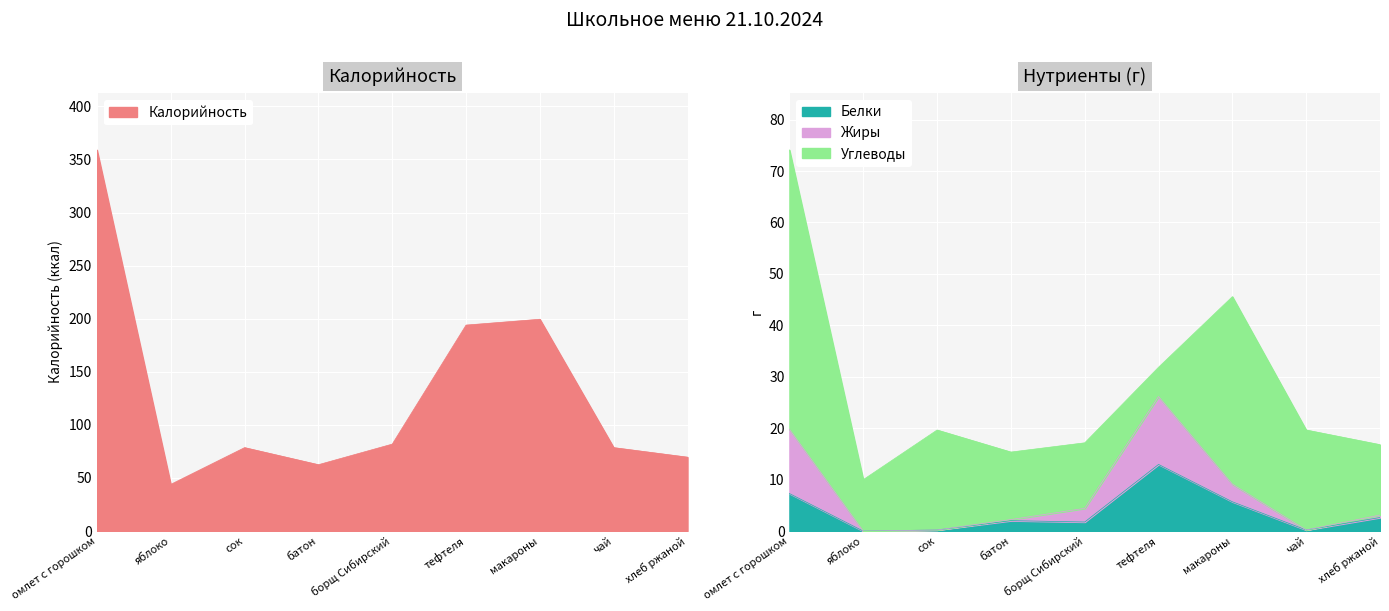

The value of Жиры at яблоко is 0.0. True or false?

True